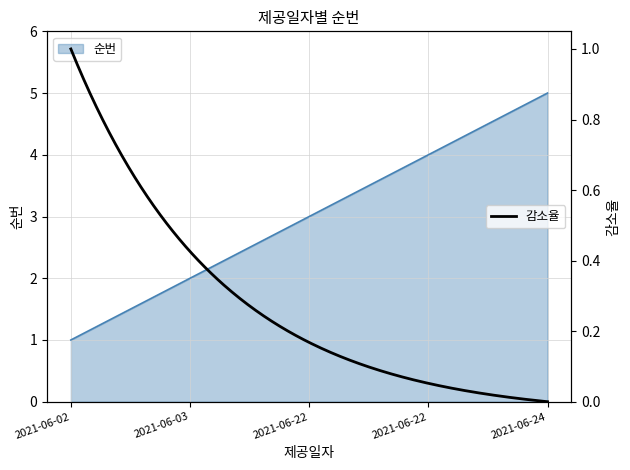

Rank the categories by value from highest to lowest.

2021-06-24, 2021-06-22, 2021-06-22, 2021-06-03, 2021-06-02